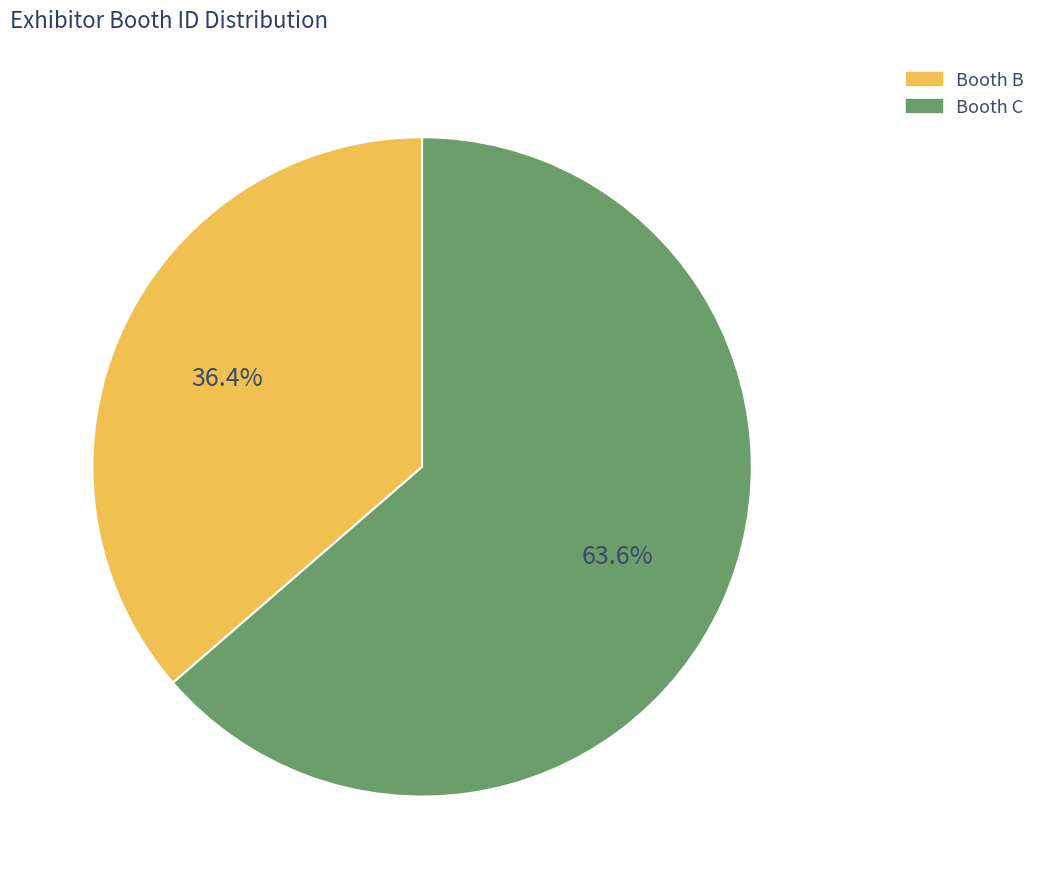

Does any single category account for the majority?

Yes